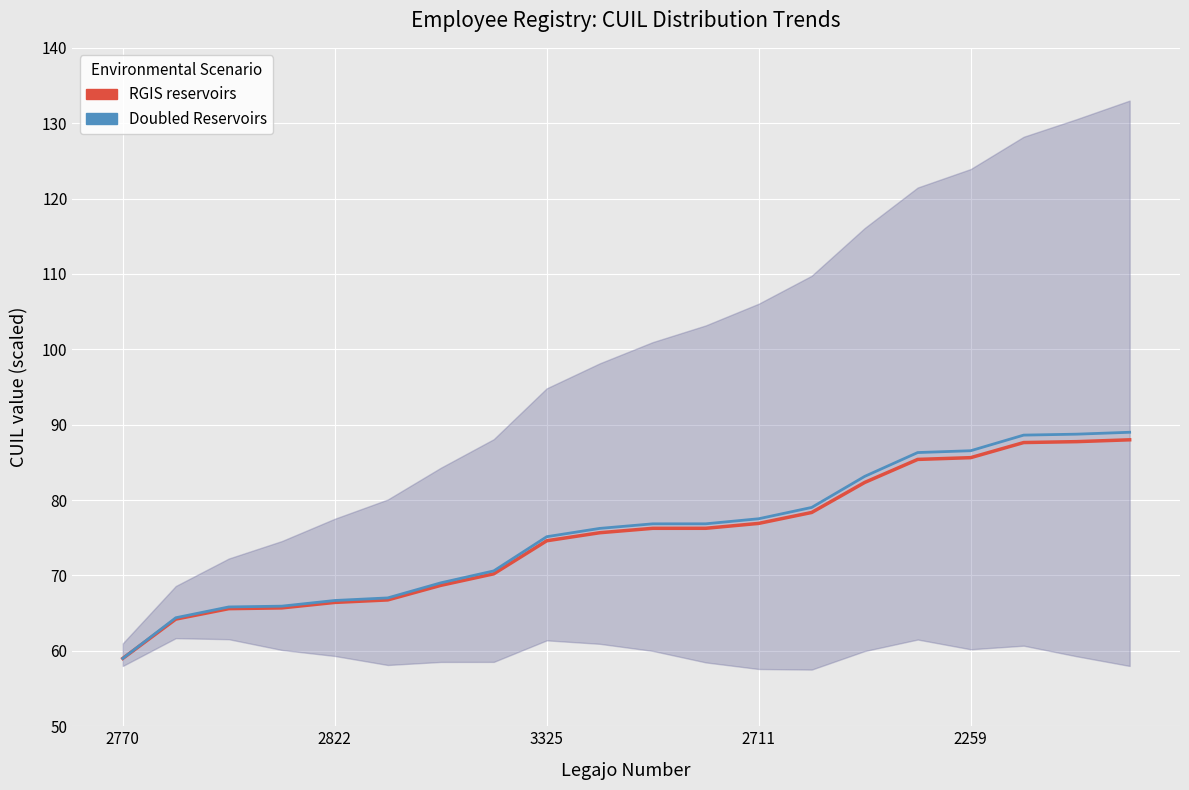

How many data points in Doubled Reservoirs are above 76?

11